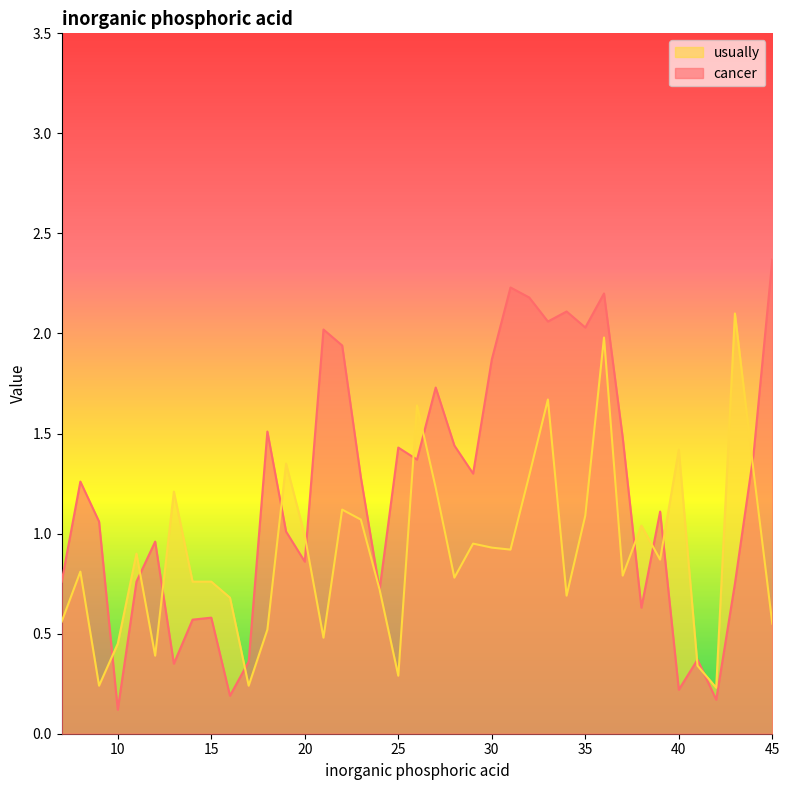

What are all the series names shown in the legend?

usually, cancer